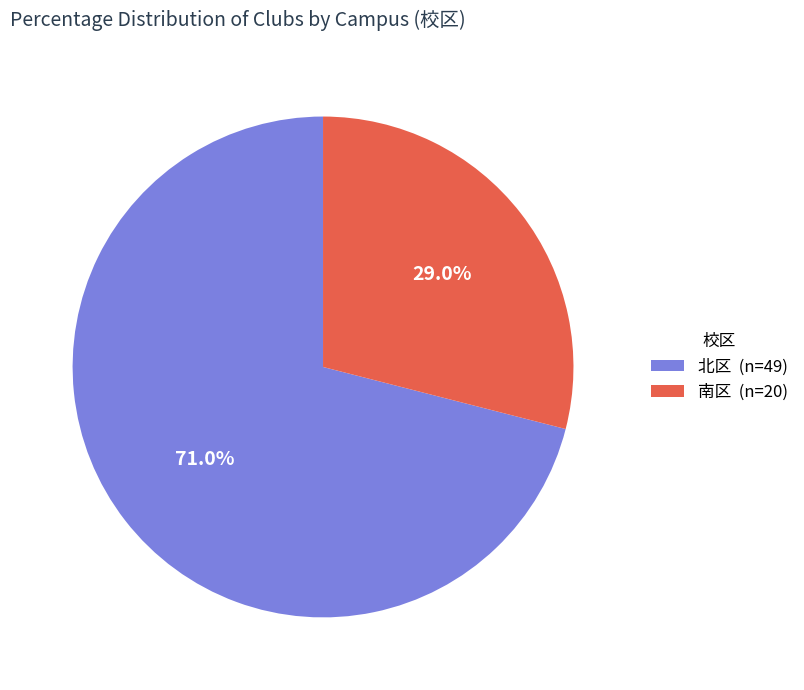

To the nearest percent, what is the difference between the 南区 and 北区 slice percentages?

42%